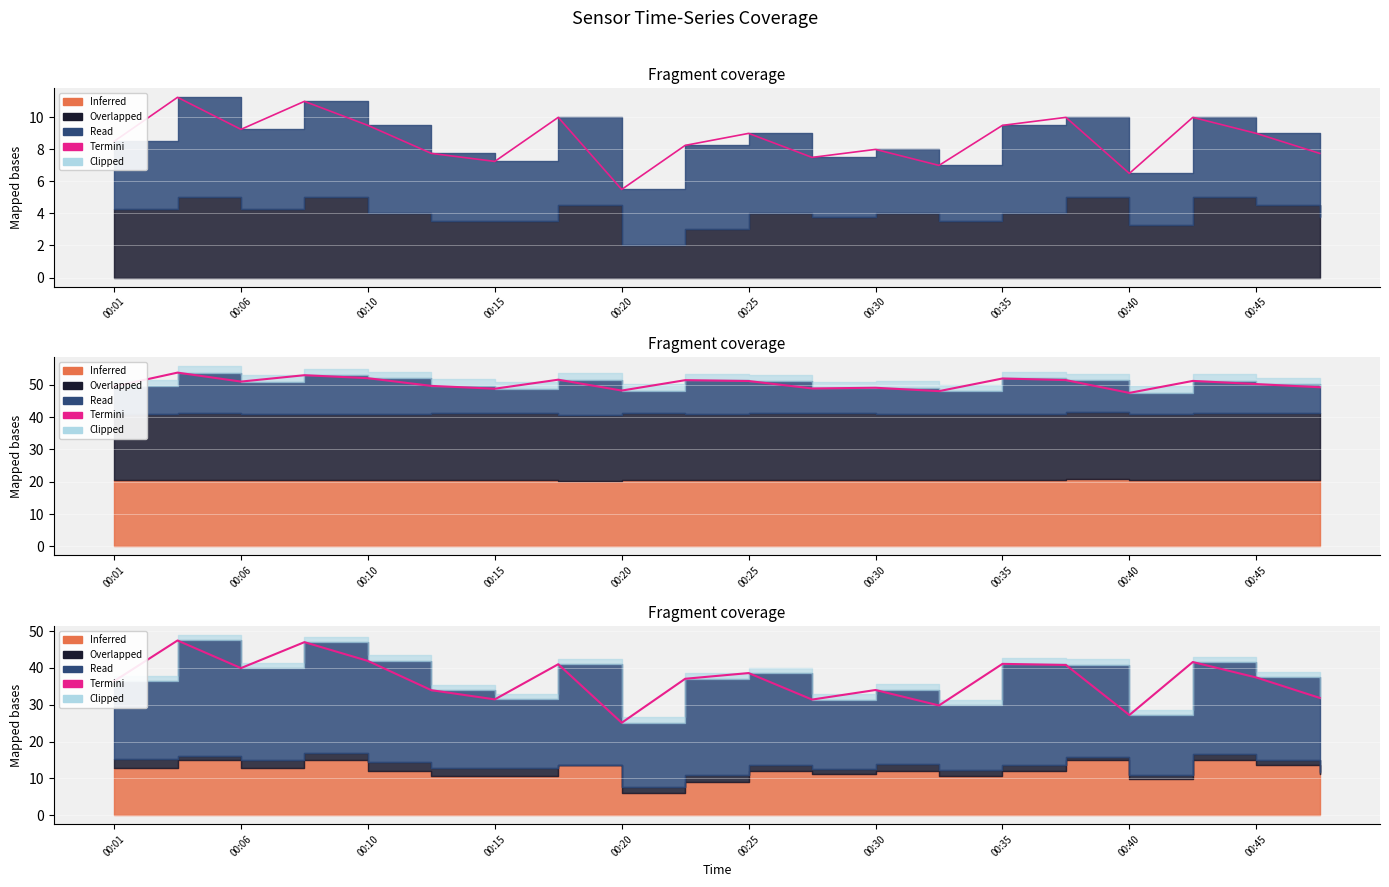

How many interior local valleys (lower than both neighbors) does the data have?

6